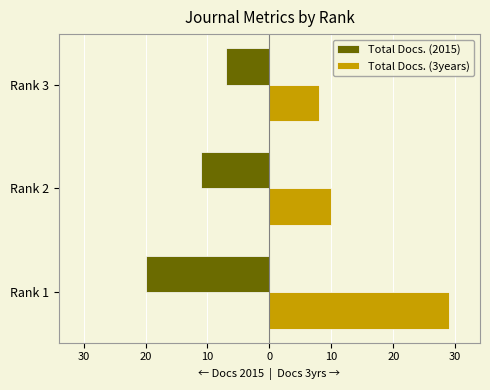

What are all the series names shown in the legend?

Total Docs. (2015), Total Docs. (3years)